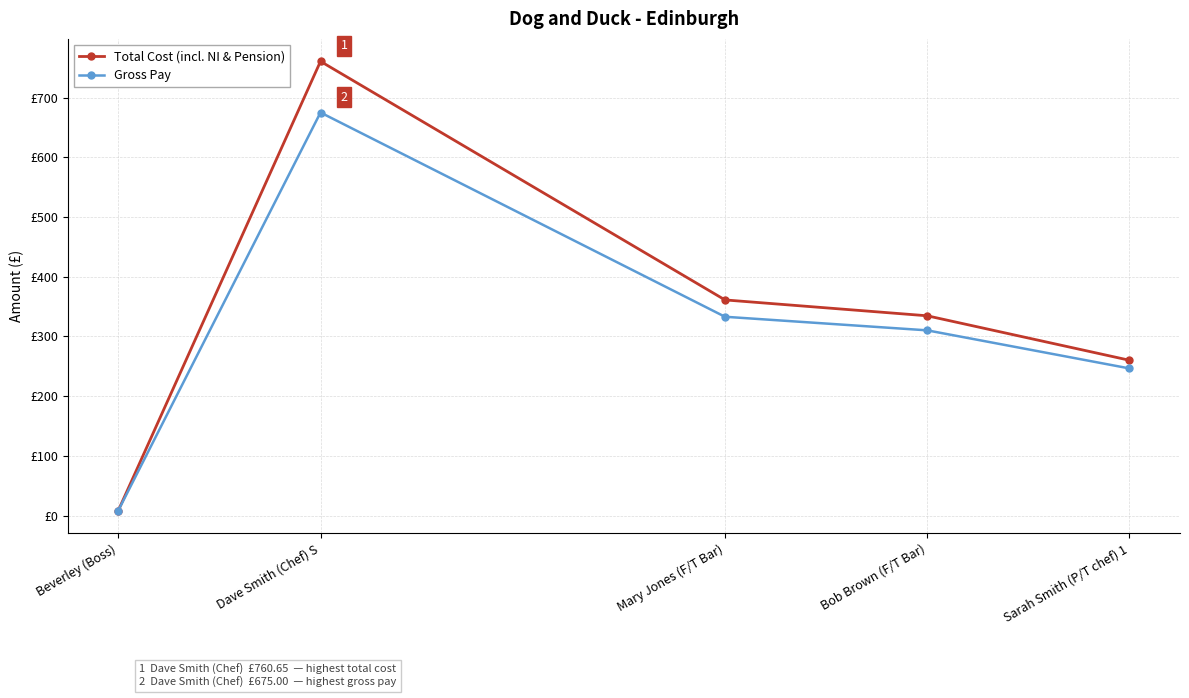

What are all the series names shown in the legend?

Total Cost (incl. NI & Pension), Gross Pay